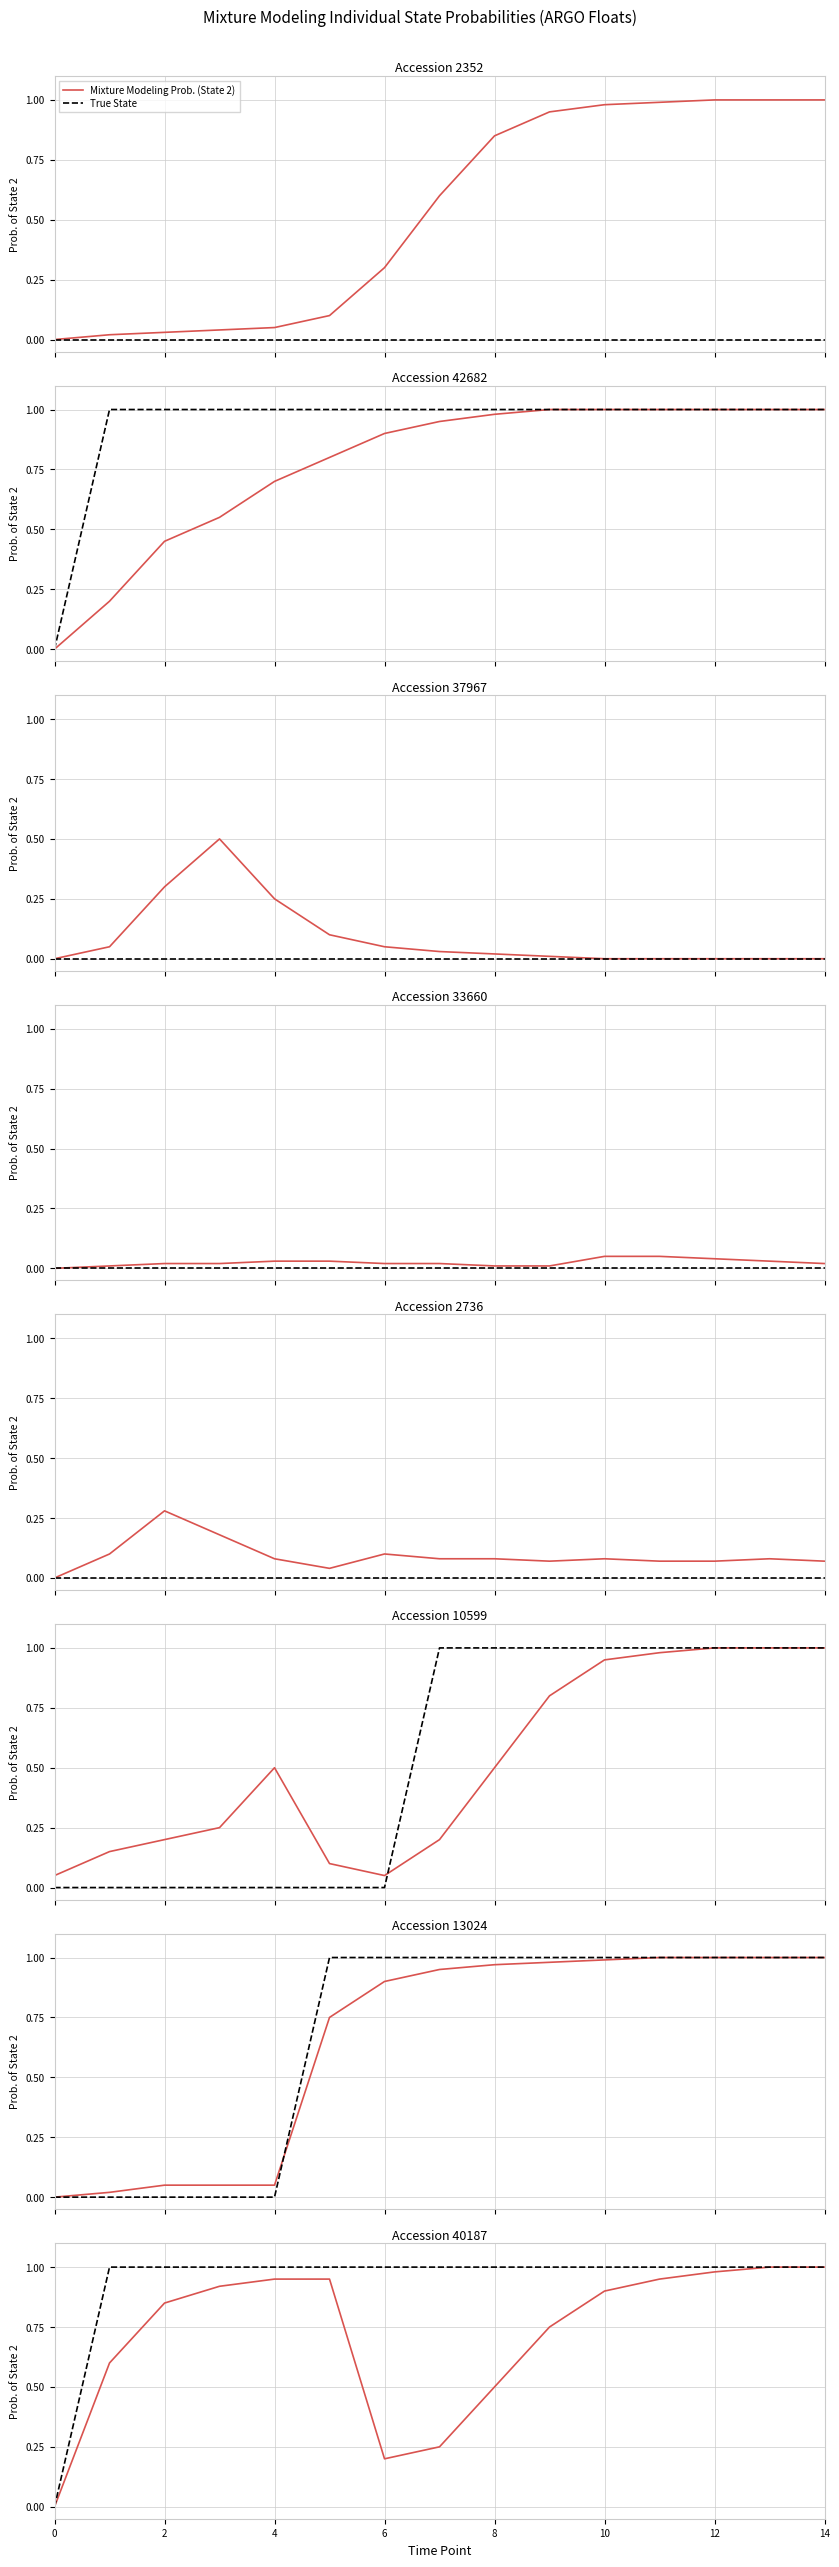

Rank the series by their average value, from lowest to highest.

Mixture Modeling Prob. (State 2), True State